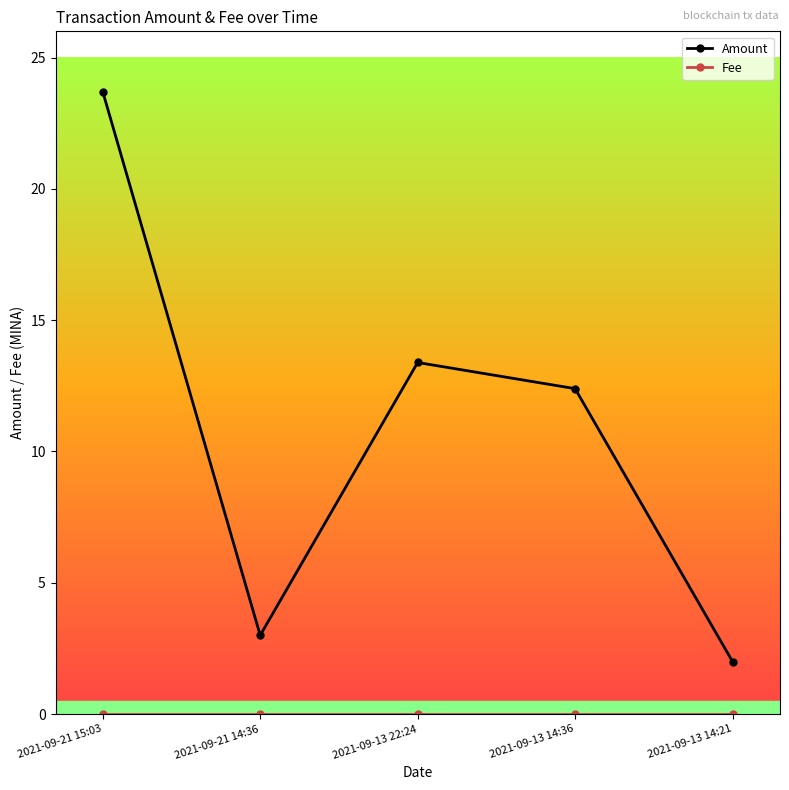

Which series has the largest total across all categories?

Amount